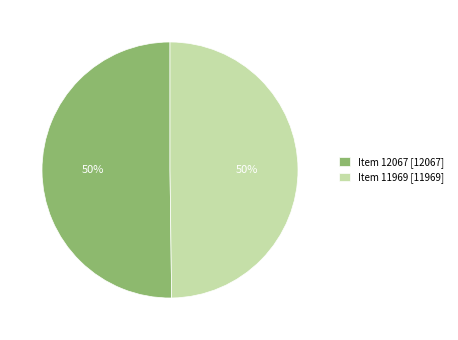

How many slices are in this pie chart?

2